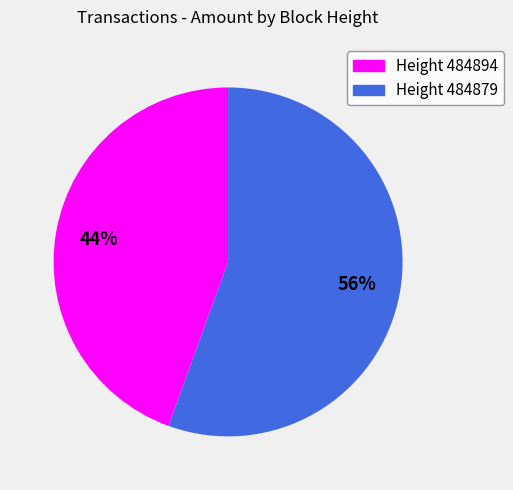

To the nearest percent, what percentage of the pie is Height 484879?

56%